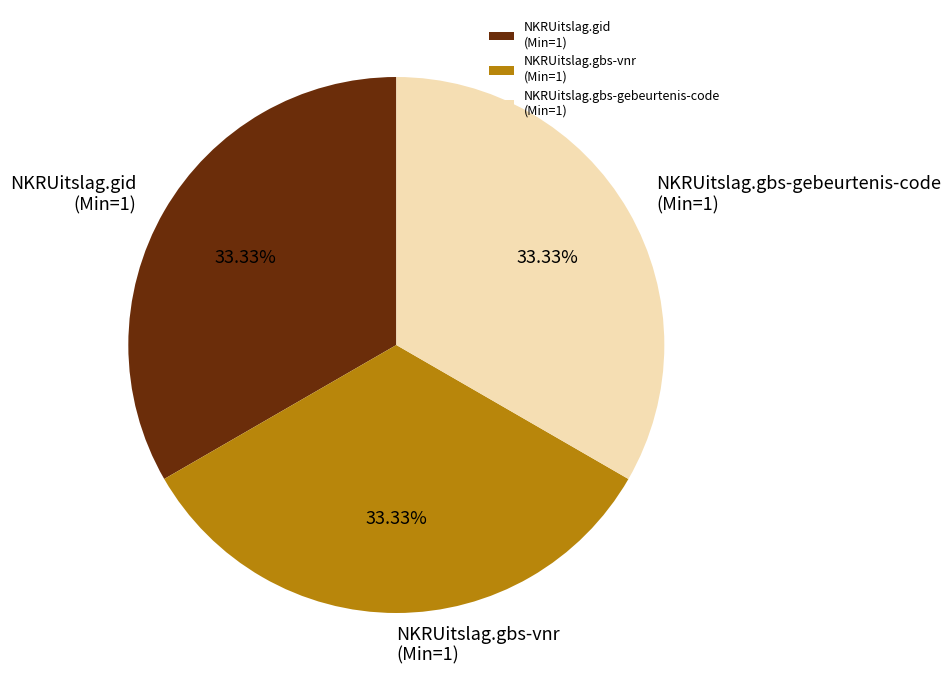

Does any single category account for the majority?

No